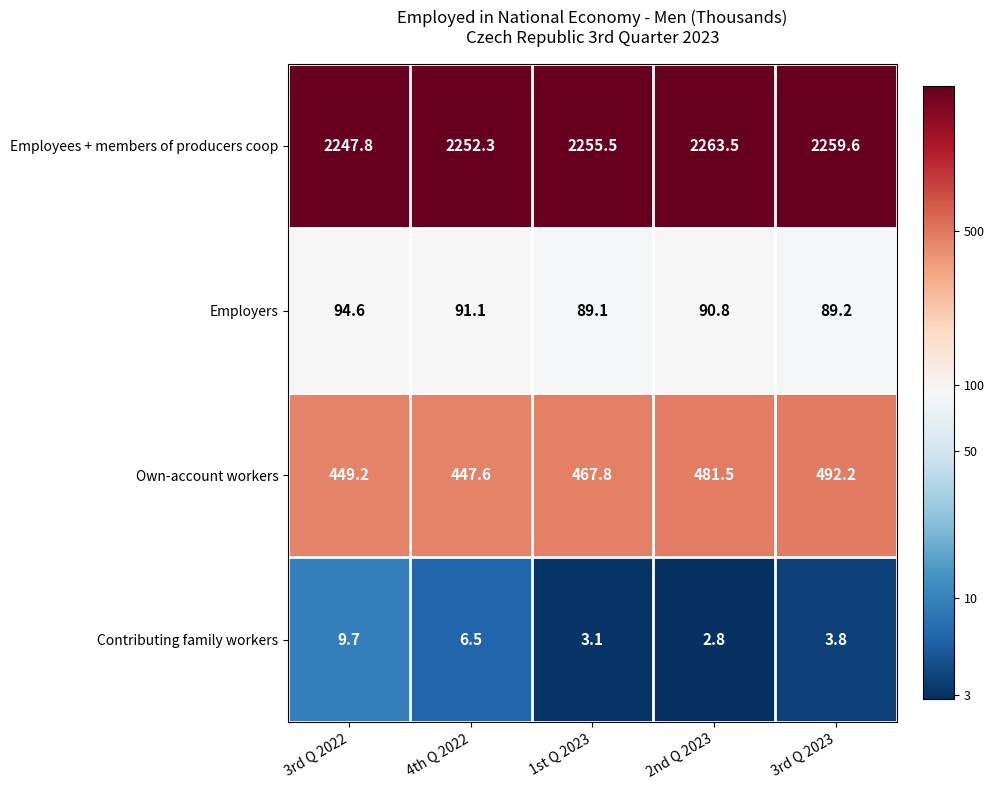

Which series has the largest total across all categories?

Employees + members of producers coop